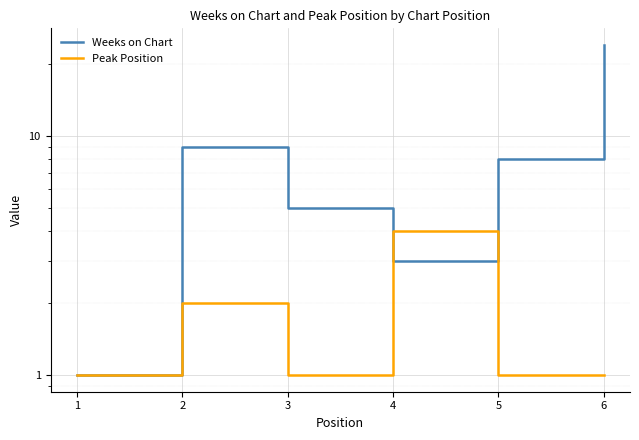

Which series has the largest range (max minus min)?

Weeks on Chart